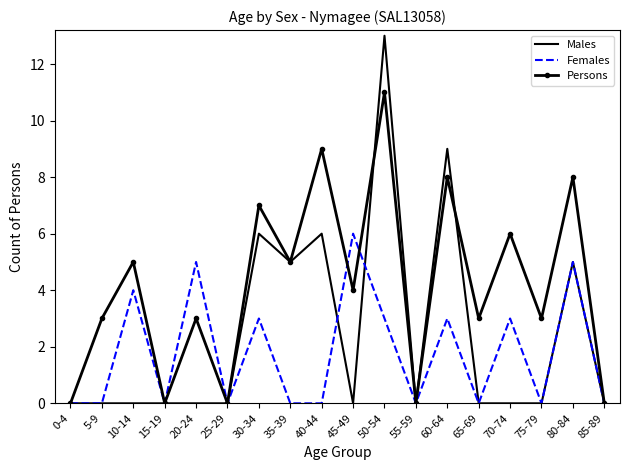

How many interior local valleys does the Persons series have?

7